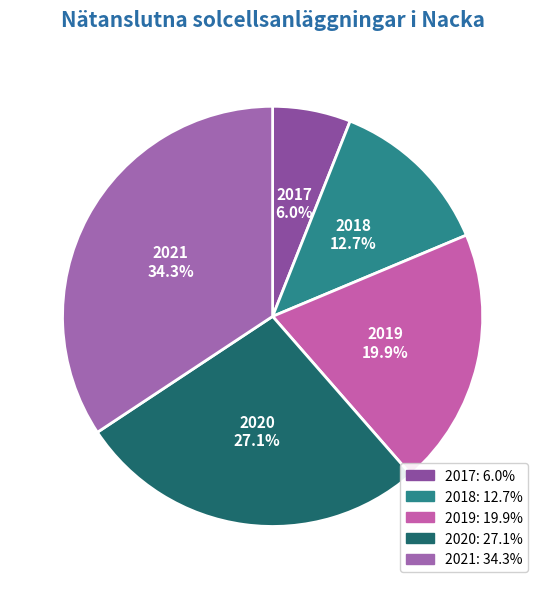

To the nearest percent, what percentage of the pie is 2021?

34%